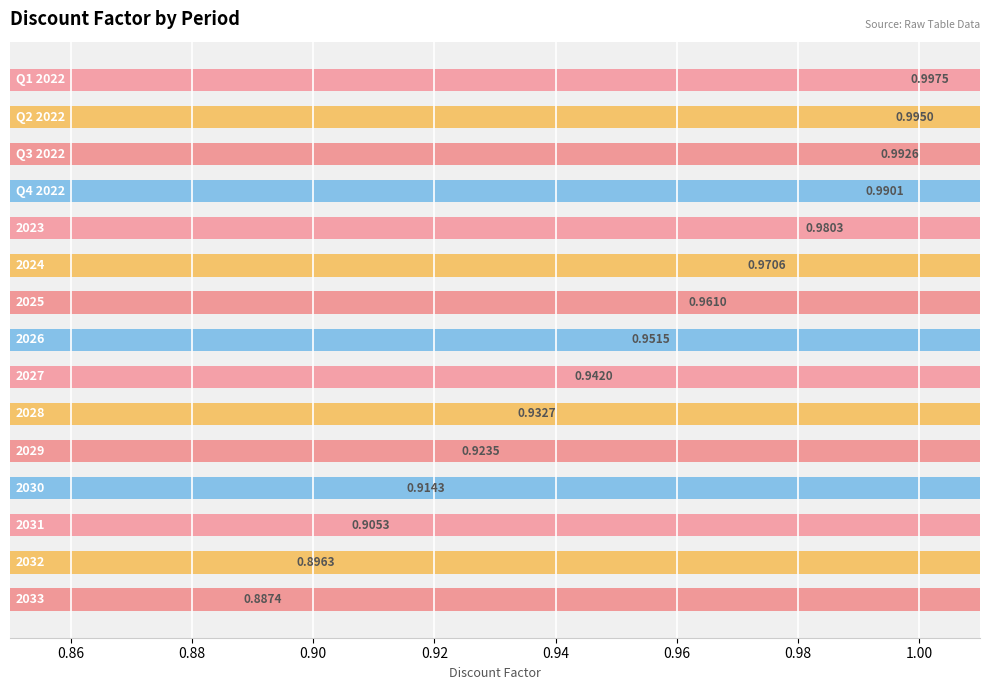

What is the difference between the maximum and minimum values?

0.1